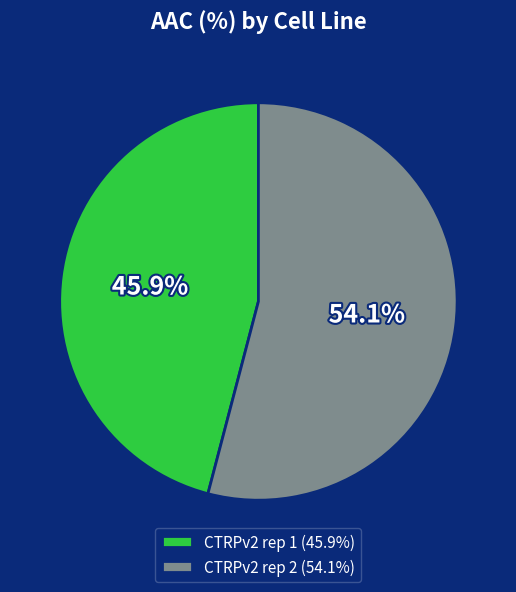

To the nearest percent, what portion does CTRPv2 rep 1 represent?

46%